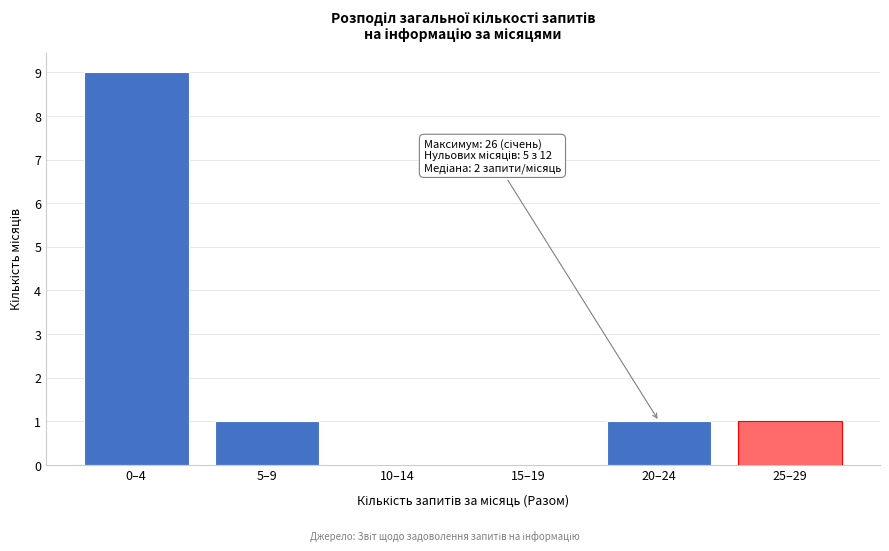

Reading left to right, what are all the values shown in this chart?

0–4=9	5–9=1	10–14=0	15–19=0	20–24=1	25–29=1